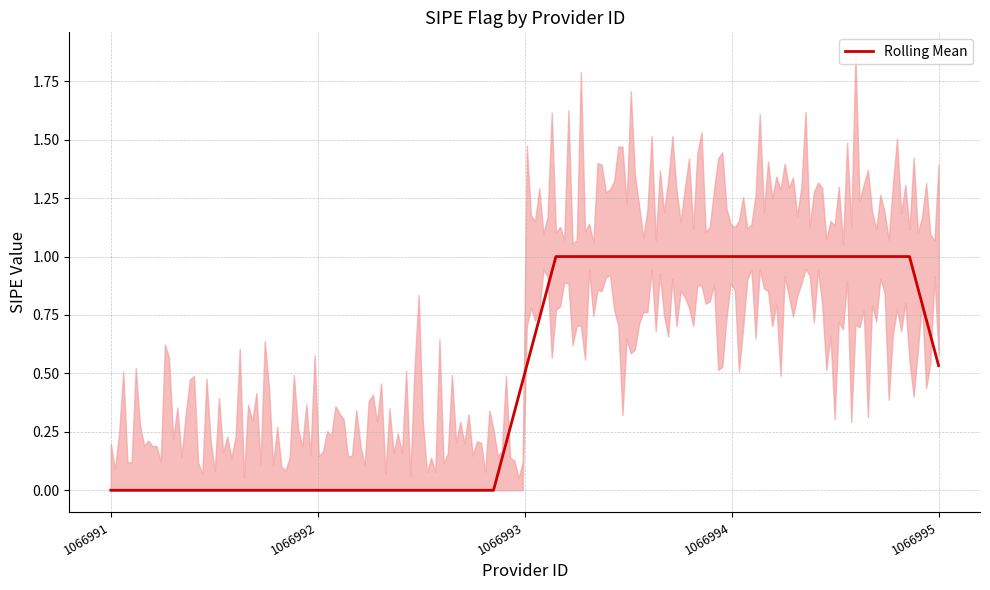

What is the label of the 1st point from the right?

1066995